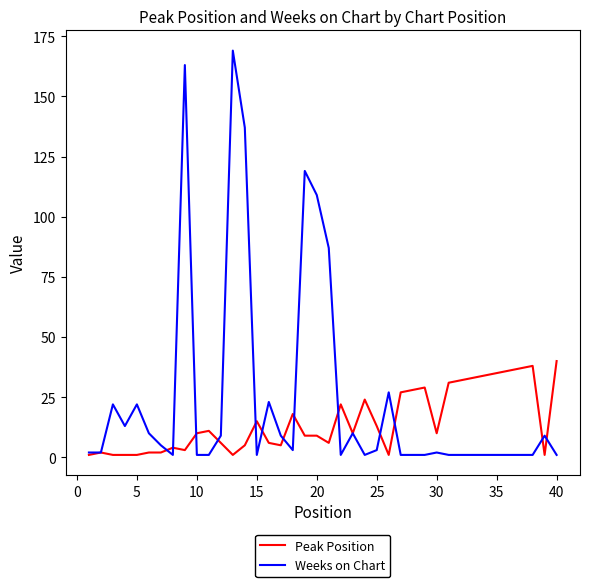

Which series has the largest total across all categories?

Weeks on Chart